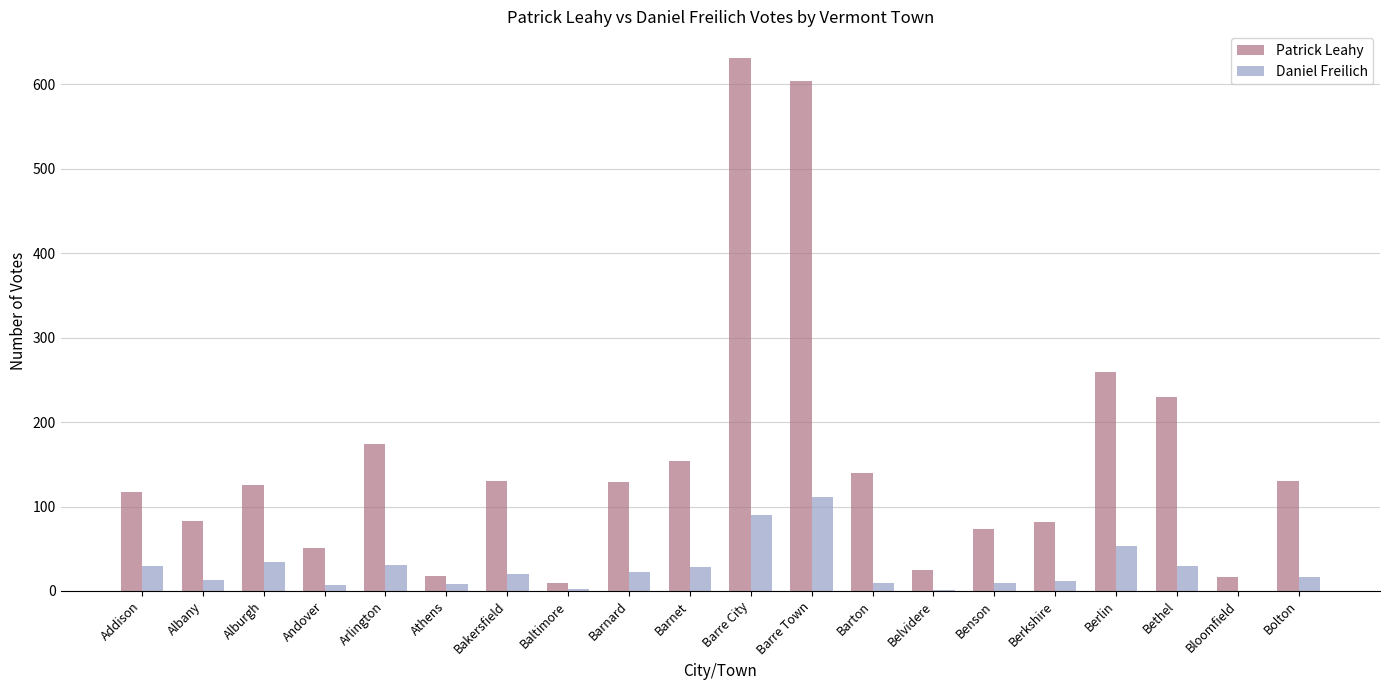

Which category has the highest value in the Daniel Freilich series?

Barre Town